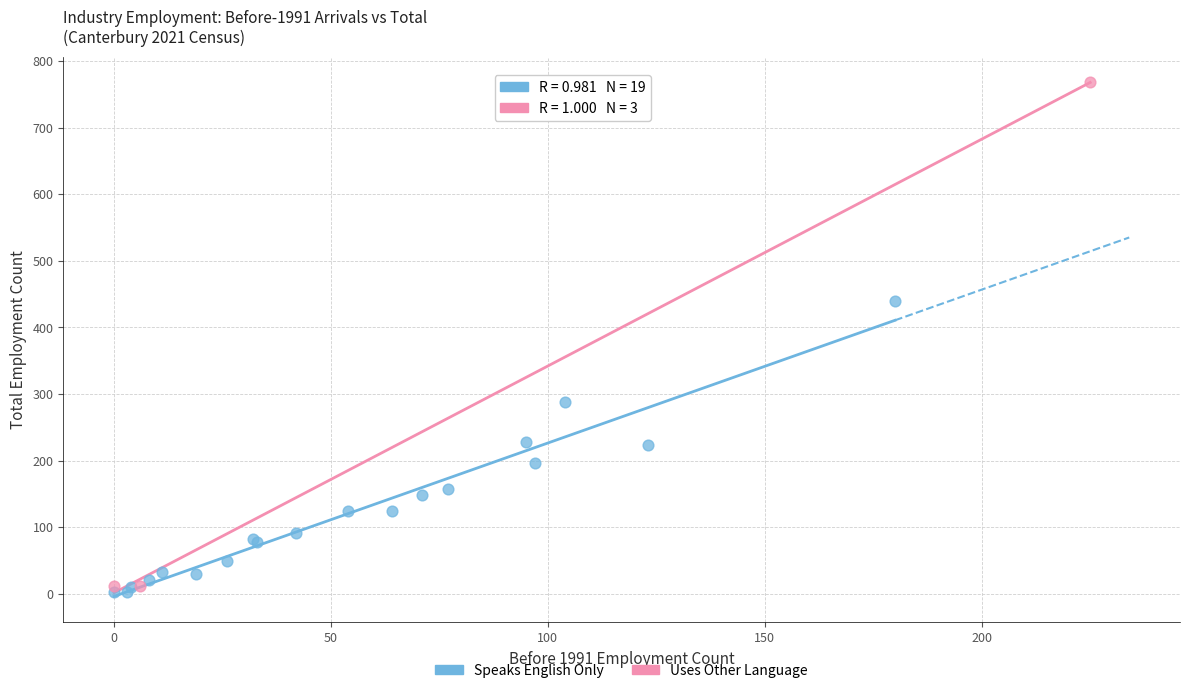

Which series reaches the maximum Y coordinate?

Uses Other Language